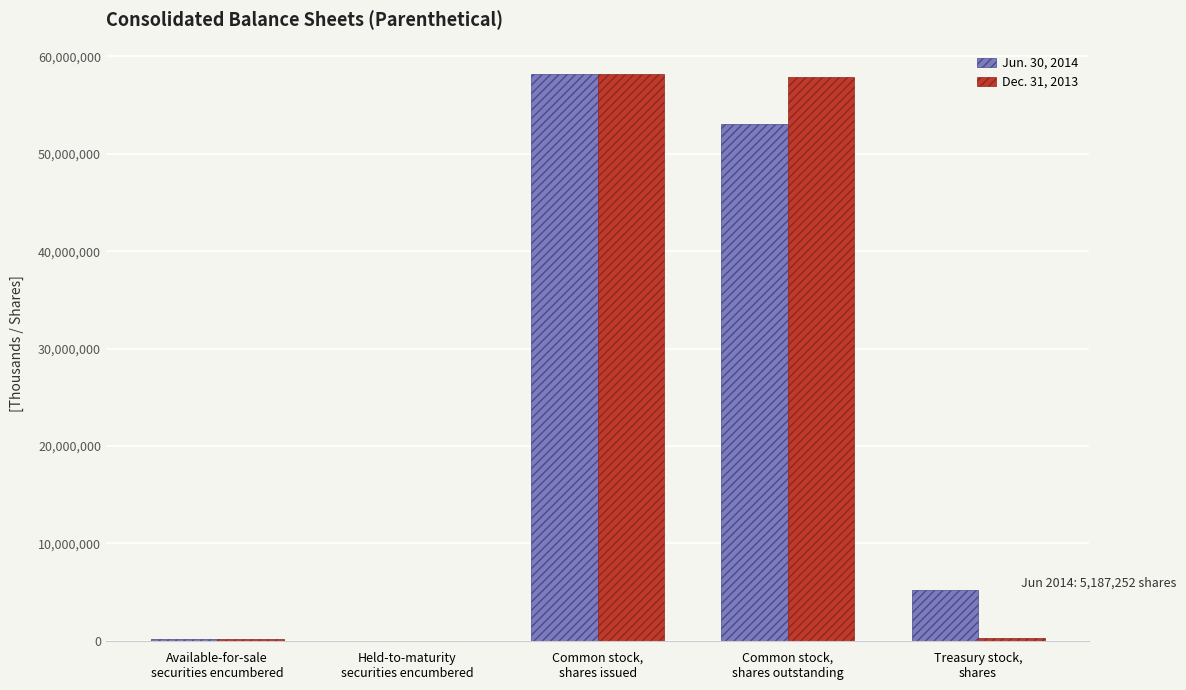

At which category is the sum across all series the highest?

Common stock,
shares issued